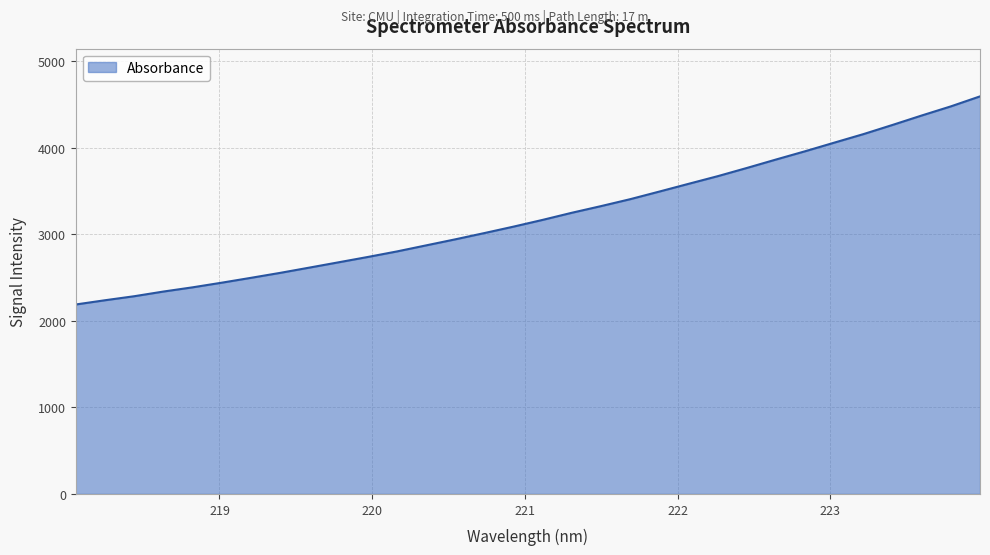

True or false: there are more than 2 points higher than both neighbors.

False